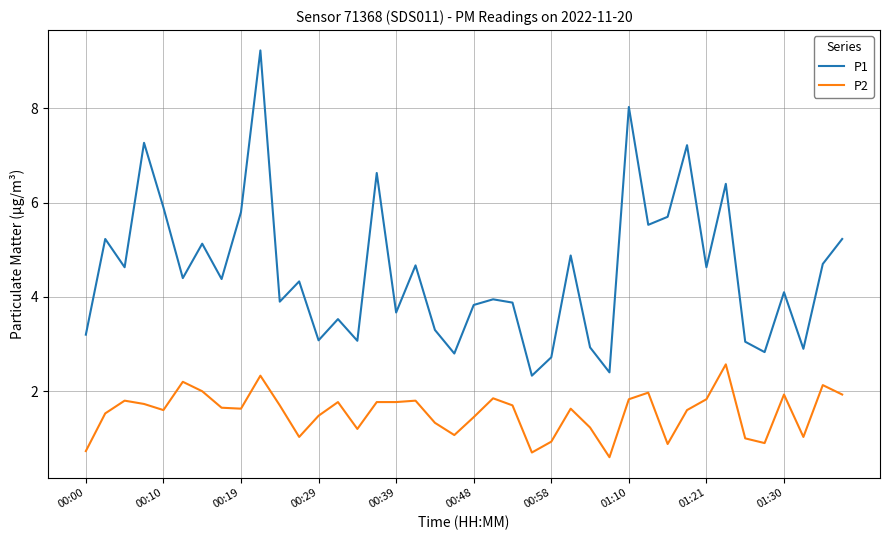

Count the number of categories in the chart.

40